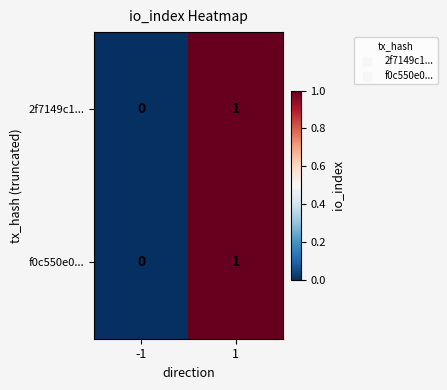

Reading left to right, extract all data points from this chart.

2f7149c1...: 0	1
f0c550e0...: 0	1